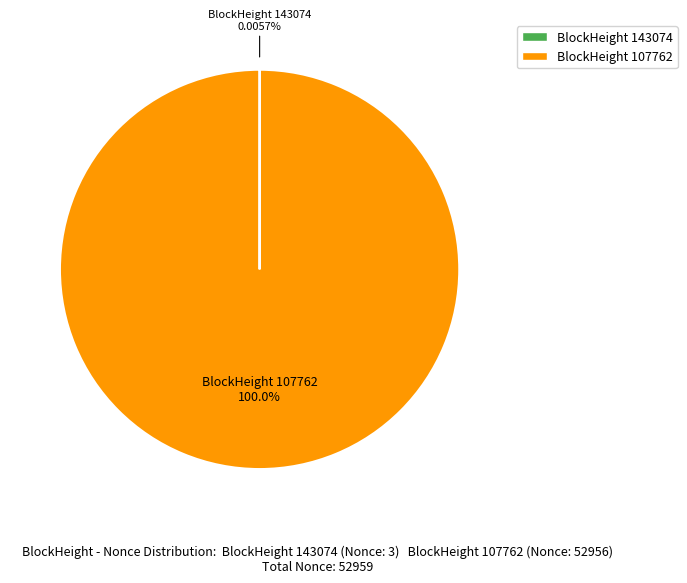

Is there a majority slice in this chart?

Yes